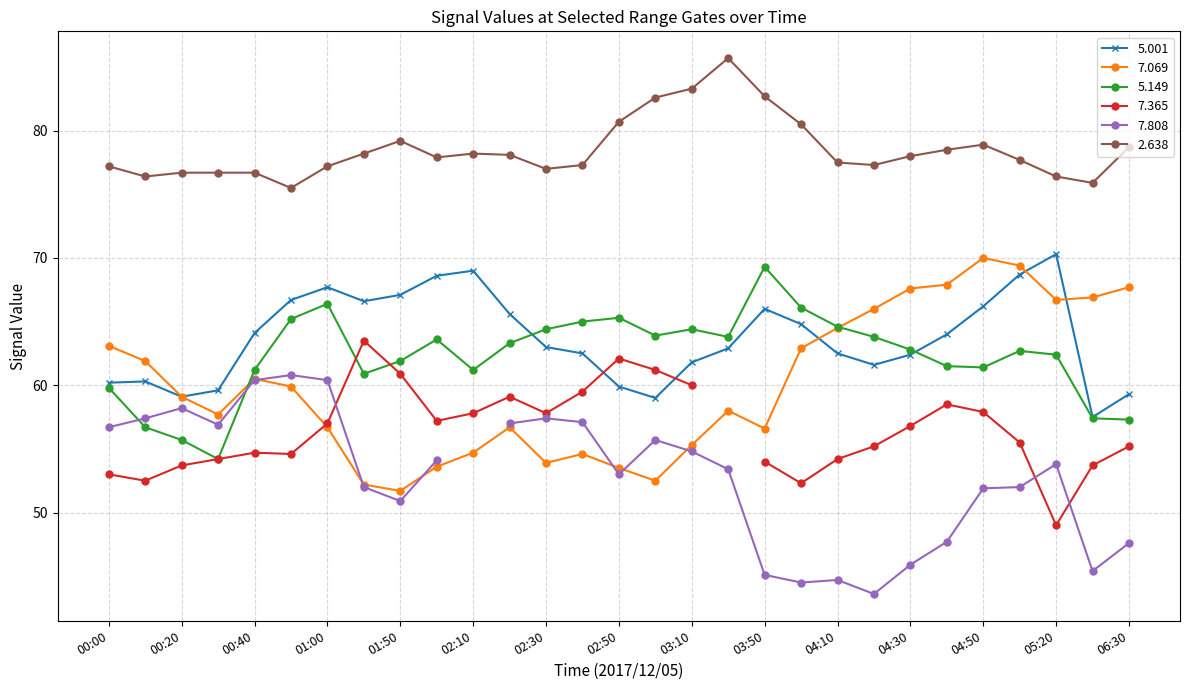

What is the label of the 10th point from the right?

2017/12/05 04:00